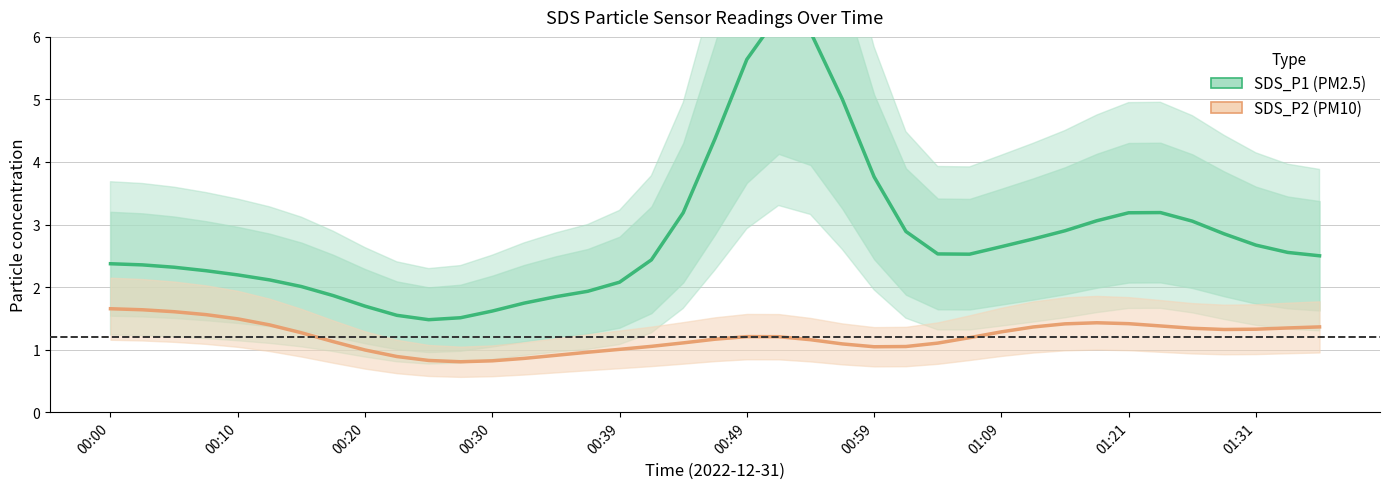

How many series are shown in this chart?

2